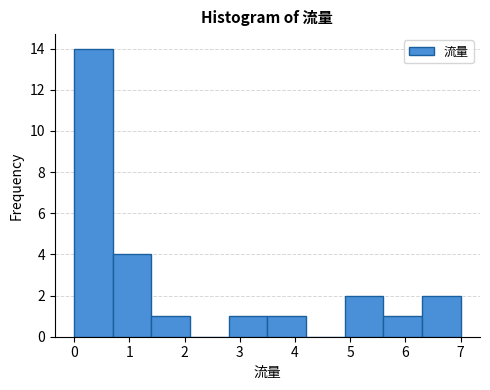

Reading left to right, transcribe this chart: for each bar, give the range it covers on the x-axis and its height. The values are not printed on the chart, so give them approximately, as read against the axis.

0.0 to 0.7: 14
0.7 to 1.4: 4
1.4 to 2.1: 1
2.1 to 2.8: 0
2.8 to 3.5: 1
3.5 to 4.2: 1
4.2 to 4.9: 0
4.9 to 5.6: 2
5.6 to 6.3: 1
6.3 to 7.0: 2